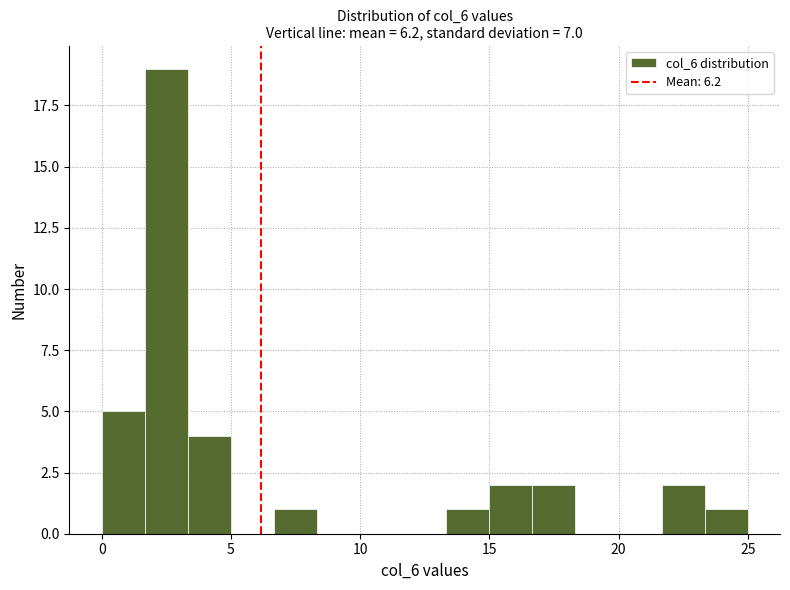

Read against the x-axis, roughly where is the centre of the tallest bar?

2.5